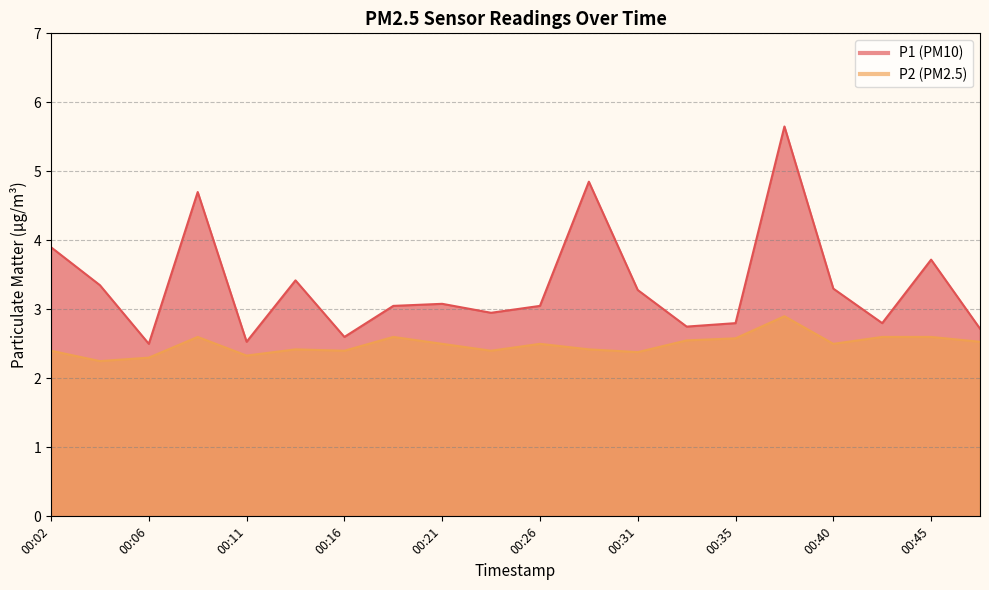

Where is P1 nearest to the value 4?

00:02